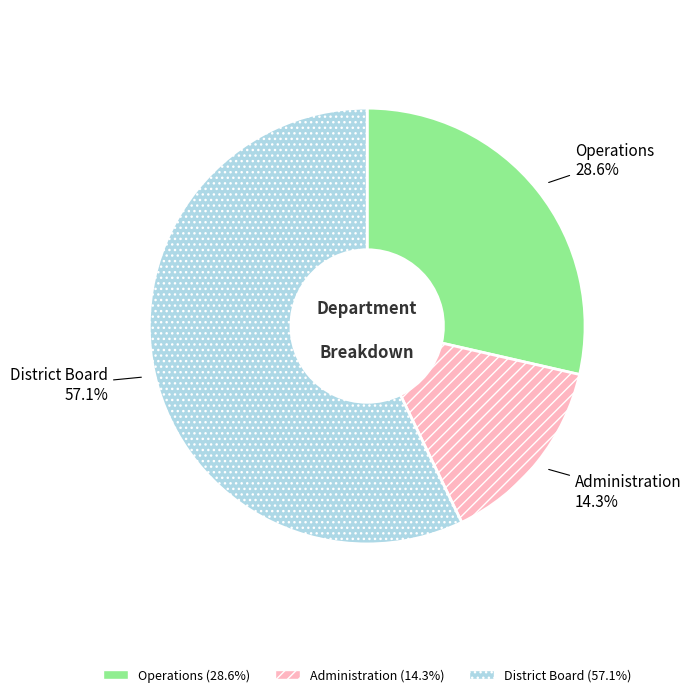

Which slice is the largest?

District Board